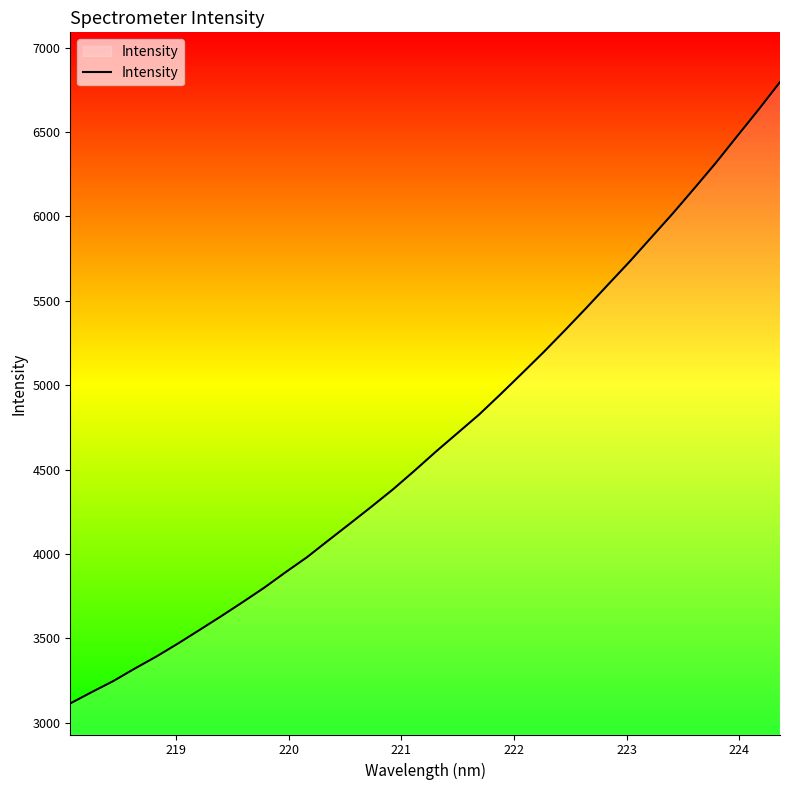

What is the label of the 3rd point from the left?

220